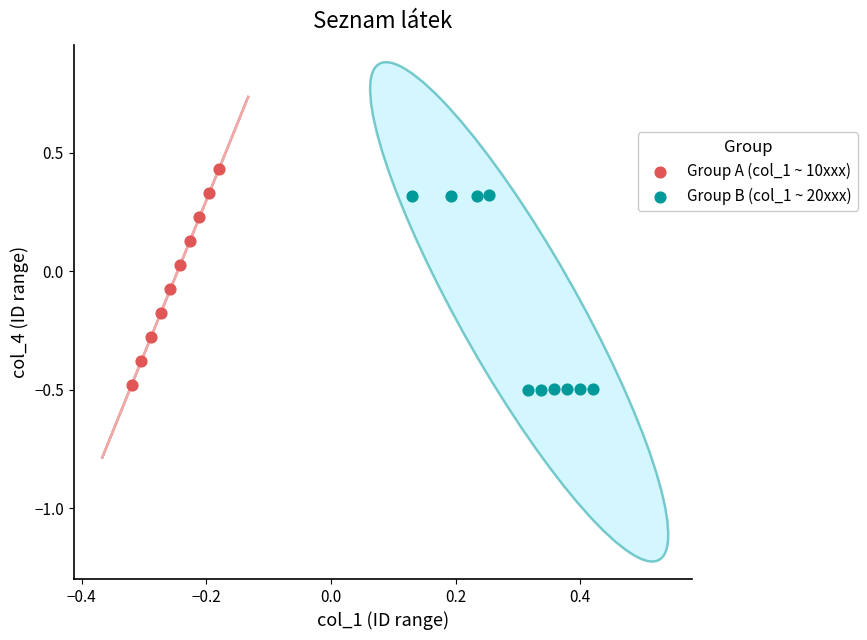

Which series contains the highest Y value?

Group A (col_1 ~ 10xxx)